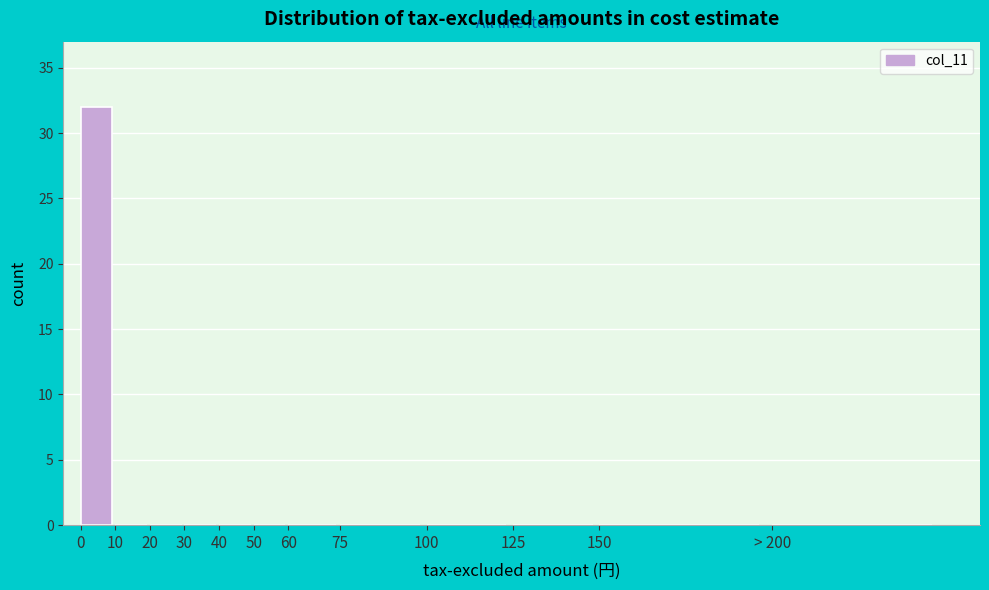

Reading left to right, list all the values displayed in this chart.

0=32	10=0	20=0	30=0	40=0	50=0	60=0	75=0	100=0	125=0	150=0	> 200=0